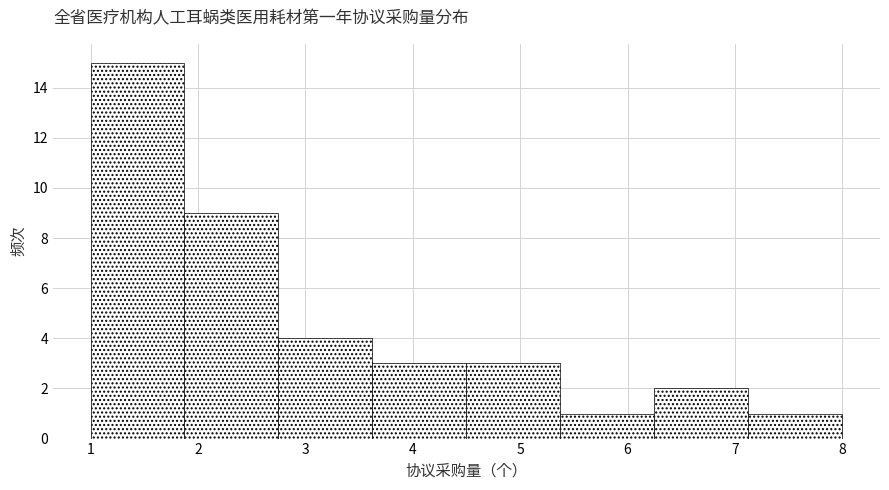

Reading left to right, list every bar in this chart as the range it spans on the x-axis followed by its height. Neither the bar edges nor the heights are printed on the chart, so give them approximately, as read against the axes.

1.0 to 1.9: 15
1.9 to 2.8: 9
2.8 to 3.6: 4
3.6 to 4.5: 3
4.5 to 5.4: 3
5.4 to 6.3: 1
6.3 to 7.1: 2
7.1 to 8.0: 1